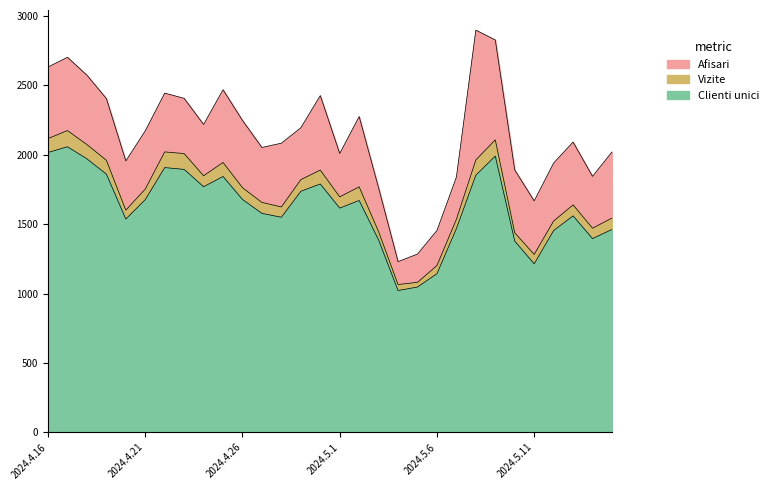

What is the difference between the maximum and minimum values in the Clienti unici series?

1036